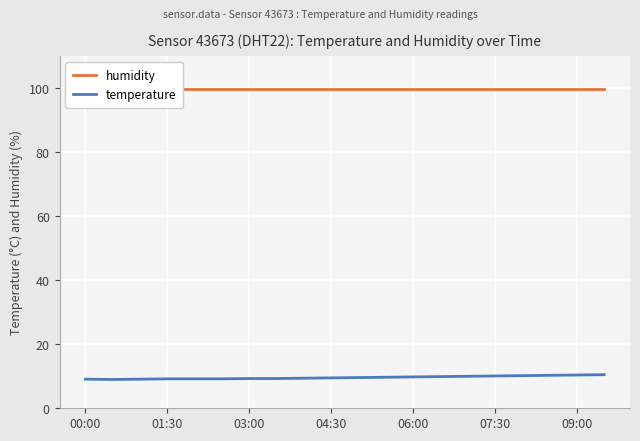

True or false: temperature and humidity cross at least once.

False